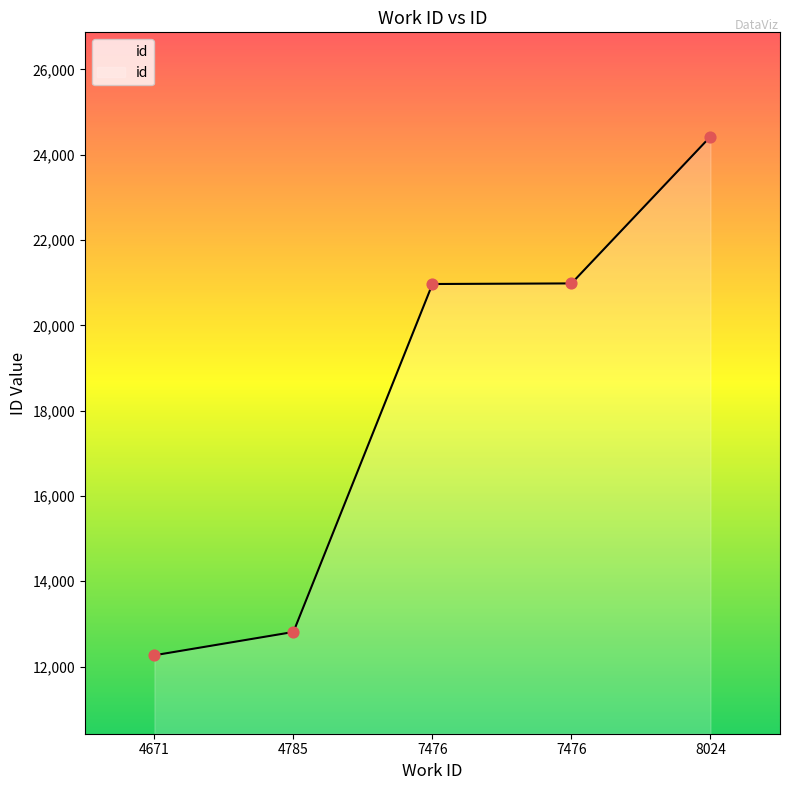

What is the change in value from 7476 to 8024?

+3444